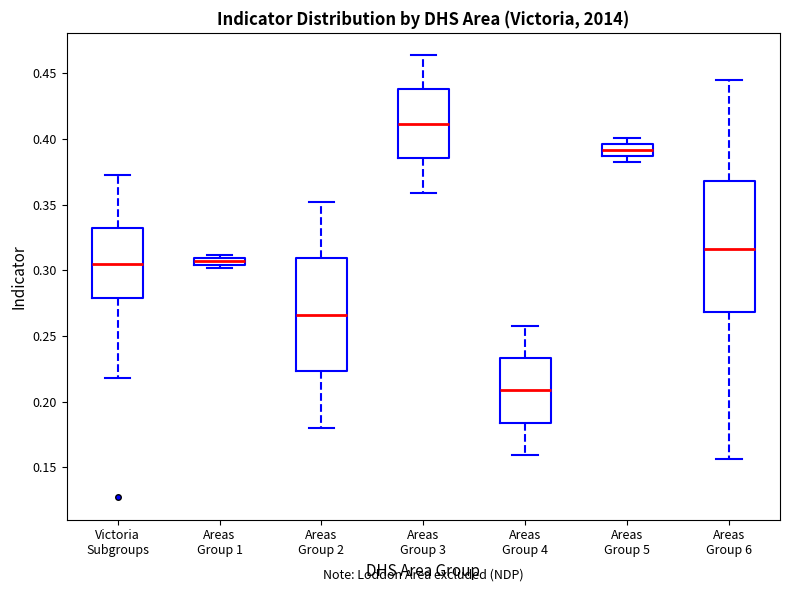

Where does the upper whisker of the box for Victoria Subgroups end on the y-axis? The values are not printed on the chart, so give them approximately, as read against the axis.

0.375